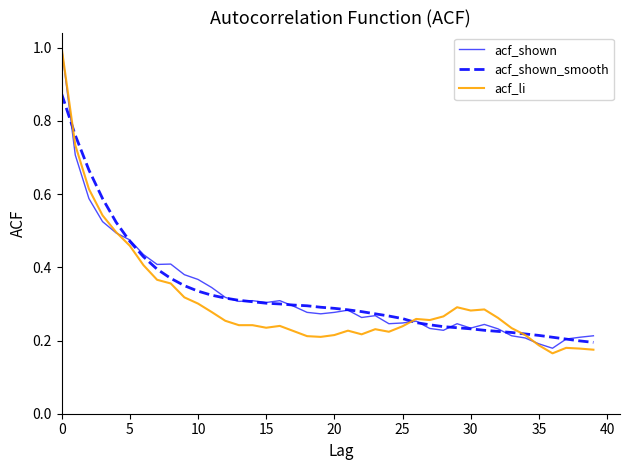

Which series has the largest range (max minus min)?

acf_li